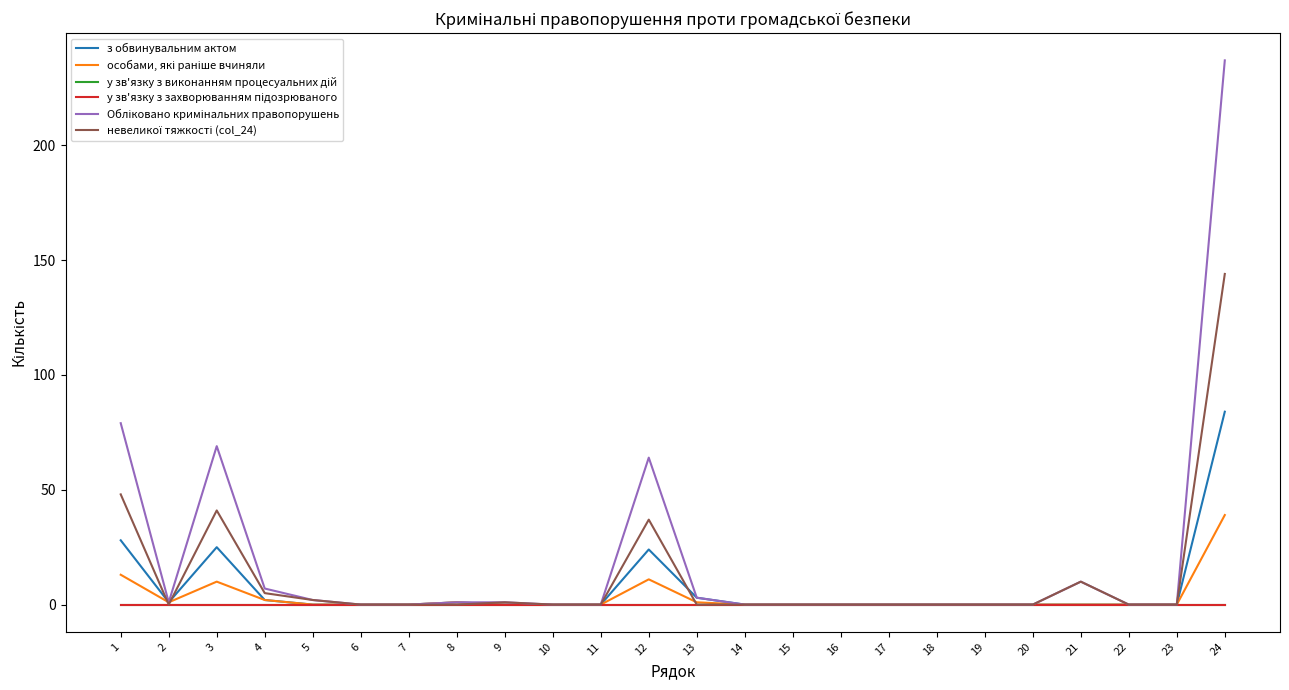

Reading left to right, list all the values displayed in this chart.

з обвинувальним актом: 1=28	2=1	3=25	4=2	5=0	6=0	7=0	8=1	9=0	10=0	11=0	12=24	13=3	14=0	15=0	16=0	17=0	18=0	19=0	20=0	21=0	22=0	23=0	24=84
особами, які раніше вчиняли: 1=13	2=1	3=10	4=2	5=0	6=0	7=0	8=1	9=0	10=0	11=0	12=11	13=1	14=0	15=0	16=0	17=0	18=0	19=0	20=0	21=0	22=0	23=0	24=39
у зв'язку з виконанням процесуальних дій: 1=0	2=0	3=0	4=0	5=0	6=0	7=0	8=0	9=0	10=0	11=0	12=0	13=0	14=0	15=0	16=0	17=0	18=0	19=0	20=0	21=0	22=0	23=0	24=0
у зв'язку з захворюванням підозрюваного: 1=0	2=0	3=0	4=0	5=0	6=0	7=0	8=0	9=0	10=0	11=0	12=0	13=0	14=0	15=0	16=0	17=0	18=0	19=0	20=0	21=0	22=0	23=0	24=0
Обліковано кримінальних правопорушень: 1=79	2=1	3=69	4=7	5=2	6=0	7=0	8=1	9=1	10=0	11=0	12=64	13=3	14=0	15=0	16=0	17=0	18=0	19=0	20=0	21=10	22=0	23=0	24=237
невеликої тяжкості (col_24): 1=48	2=0	3=41	4=5	5=2	6=0	7=0	8=0	9=1	10=0	11=0	12=37	13=0	14=0	15=0	16=0	17=0	18=0	19=0	20=0	21=10	22=0	23=0	24=144